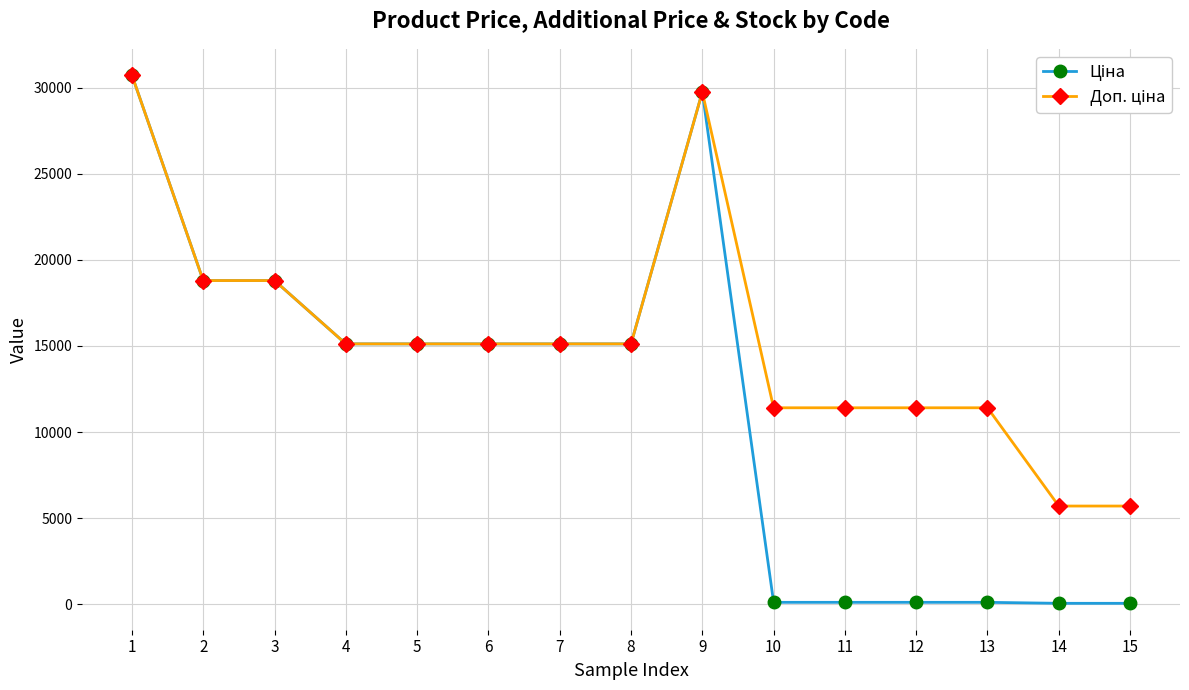

What is the greatest value displayed?

30717.1